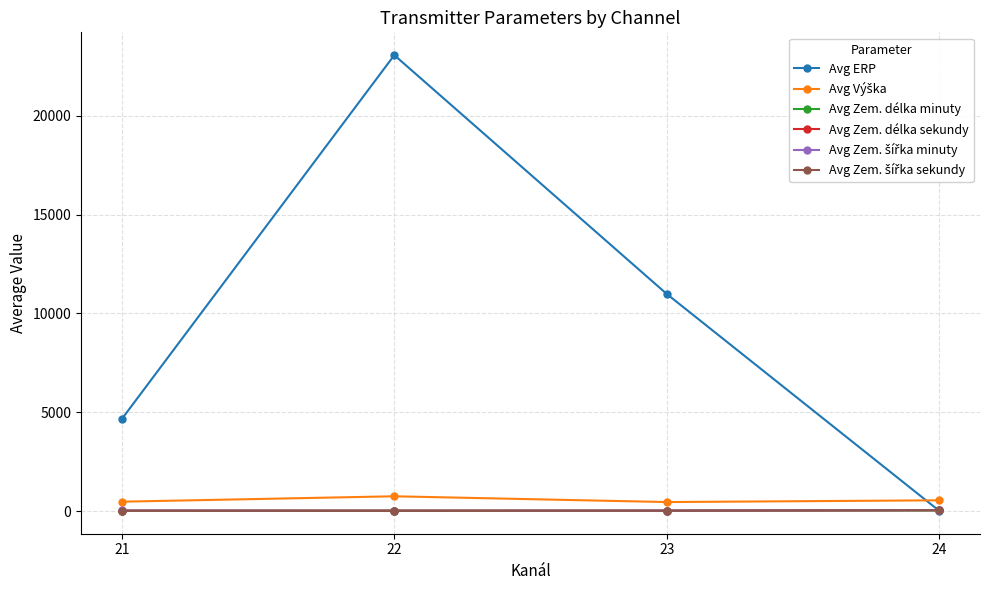

Which series has the widest spread of values?

Avg ERP